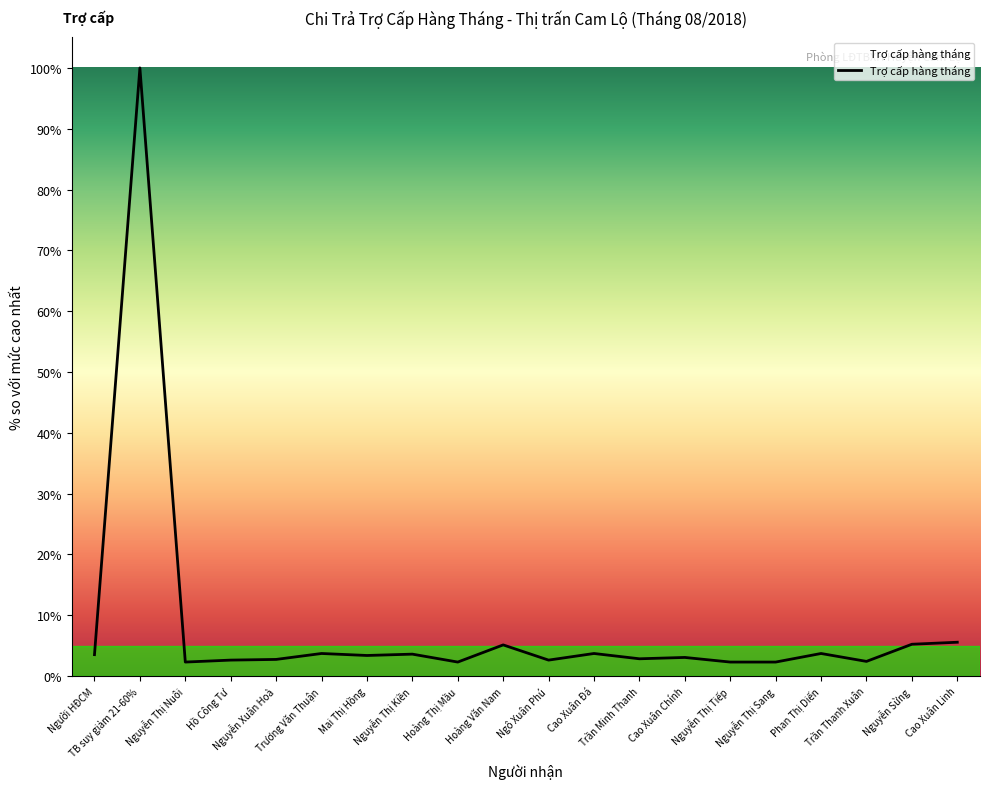

What is the greatest value displayed?

100.0